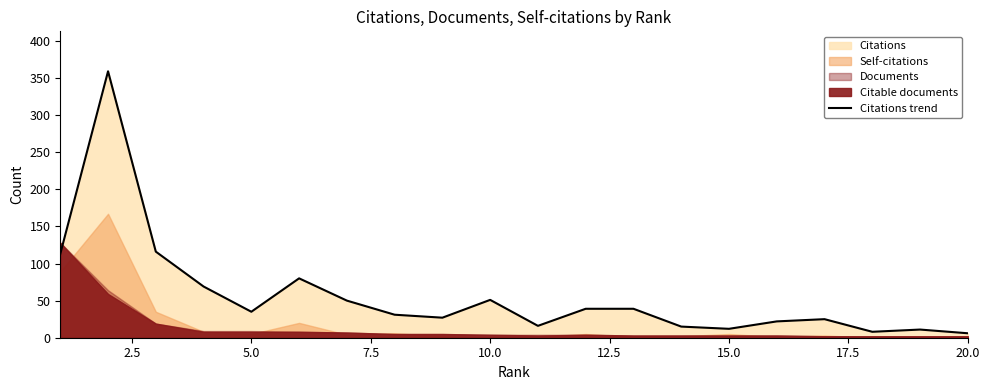

Is it true that Citations trend equals 12 at 15.0?

True